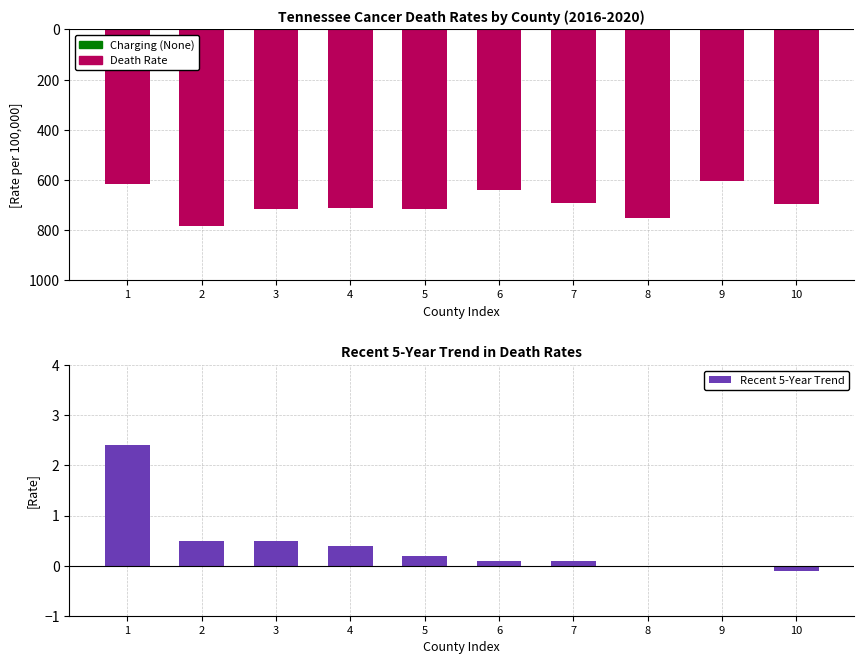

True or false: Age-Adjusted Death Rate has a value of -400.9 at 8.

False